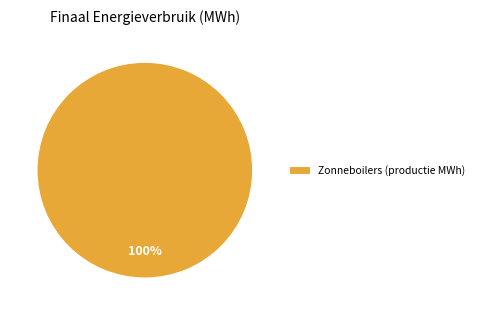

Does Zonneboilers (productie MWh) represent more than half of the total?

Yes